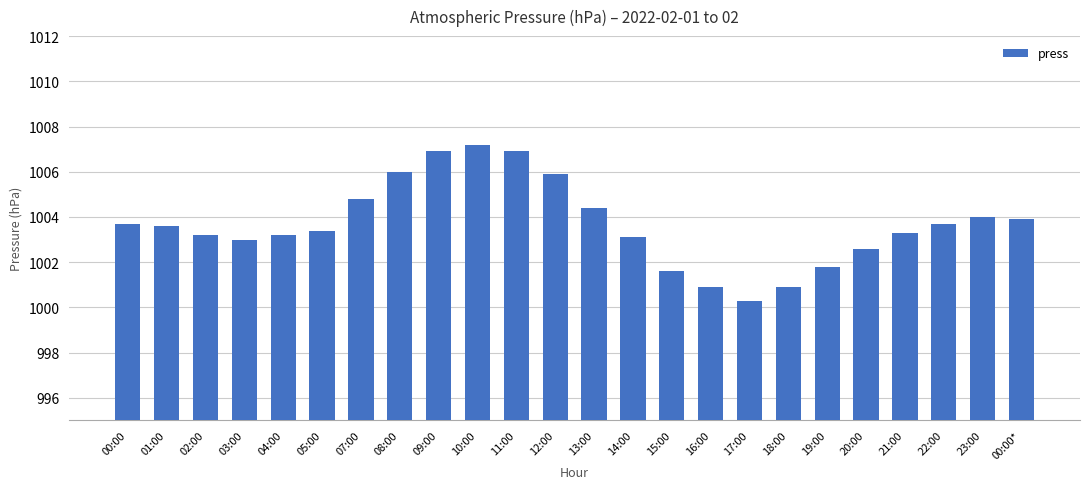

Approximately how many times larger is the value at 08:00 compared to 05:00?

1.0